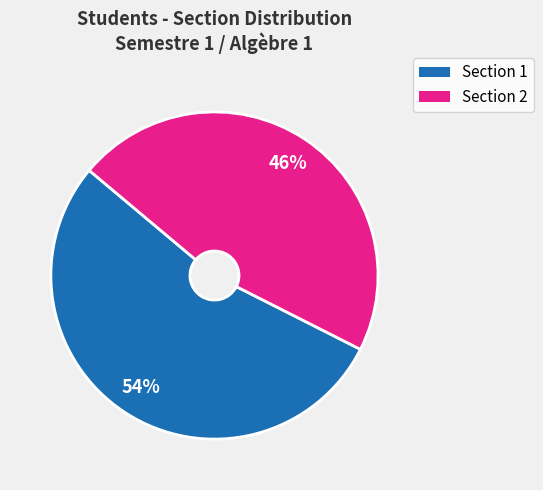

Is there any slice that represents more than half of the pie?

Yes